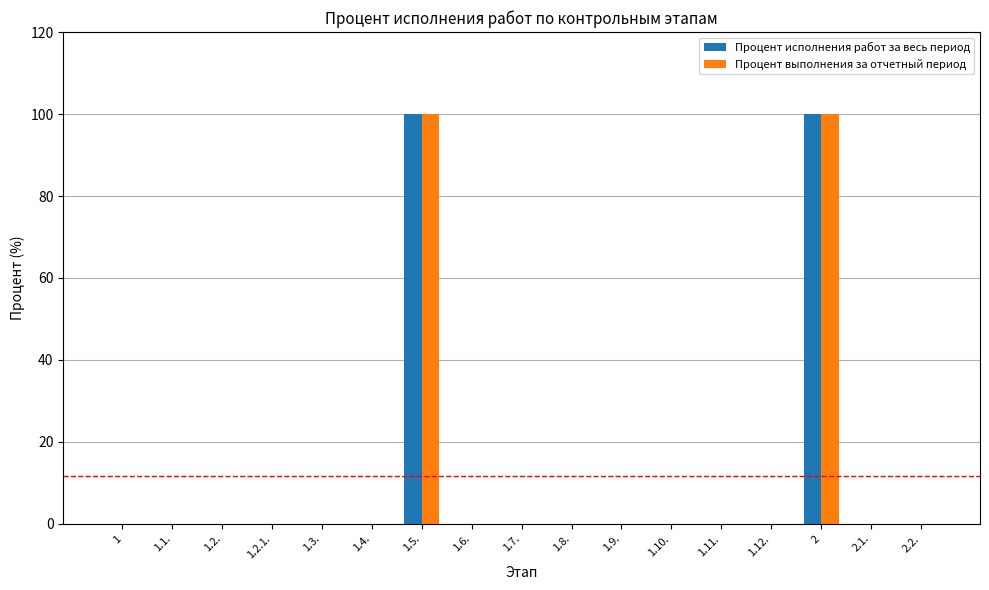

Is it true that Процент исполнения работ за весь период equals 38 at 1.12.?

False